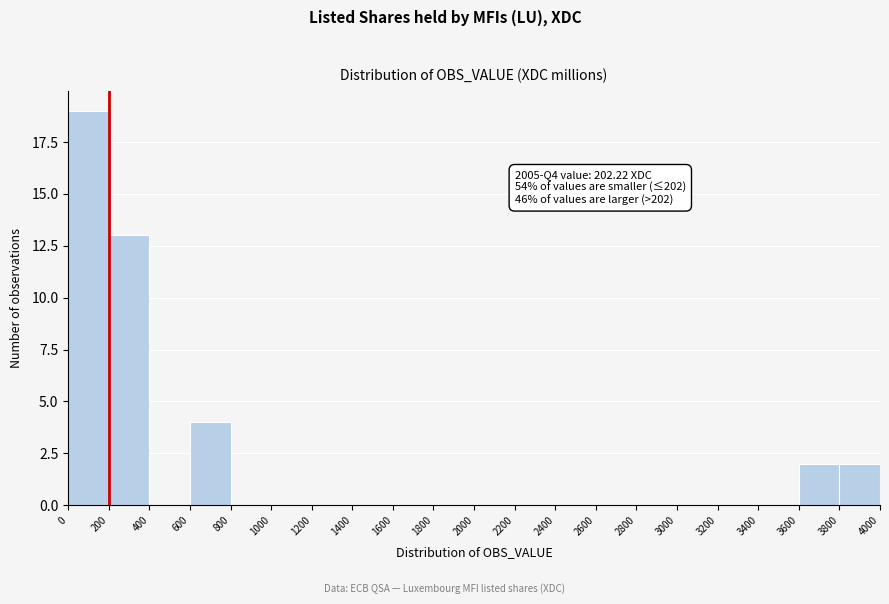

Over which range of the x-axis is the bar tallest?

0 to 200